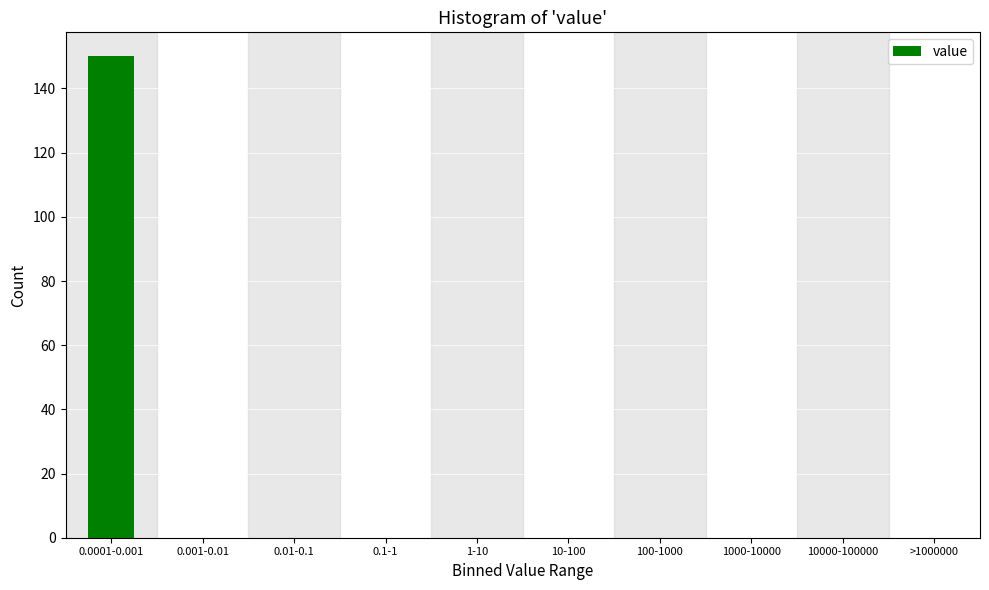

Reading left to right, list all the values displayed in this chart.

0.0001-0.001=150	0.001-0.01=0	0.01-0.1=0	0.1-1=0	1-10=0	10-100=0	100-1000=0	1000-10000=0	10000-100000=0	>1000000=0